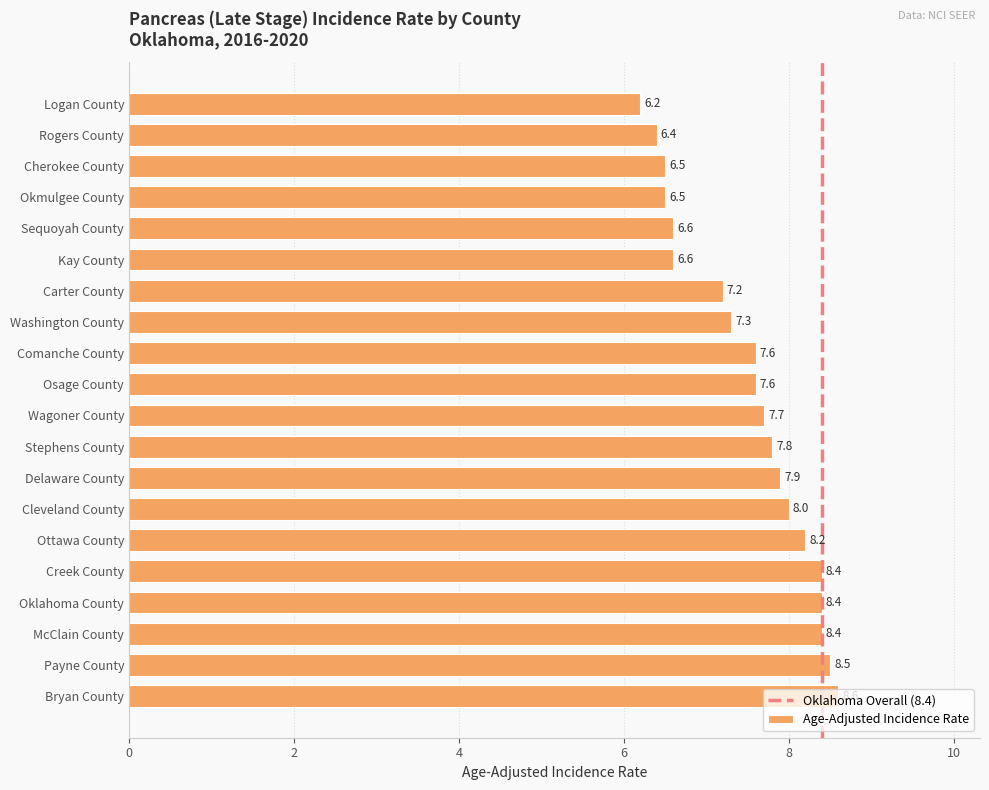

Which category has the lowest value across all series?

Logan County